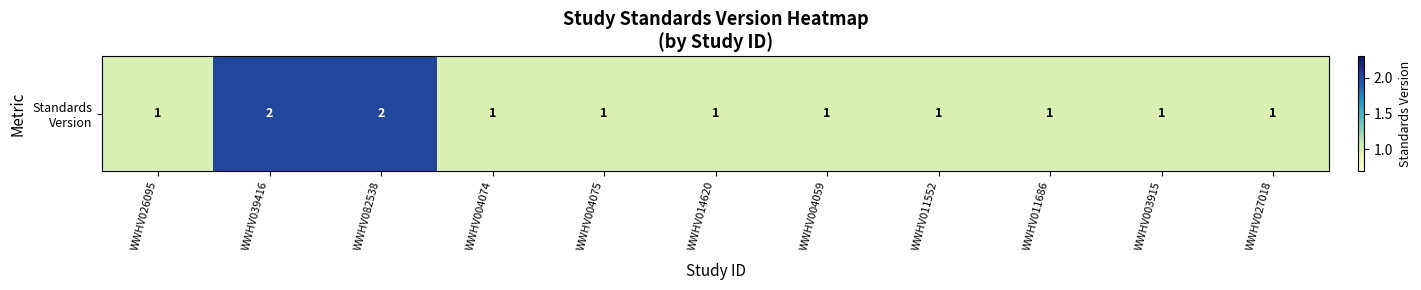

Rank the categories by value from lowest to highest.

WWHV026095, WWHV004074, WWHV004075, WWHV014620, WWHV004059, WWHV011552, WWHV011686, WWHV003915, WWHV027018, WWHV039416, WWHV082538